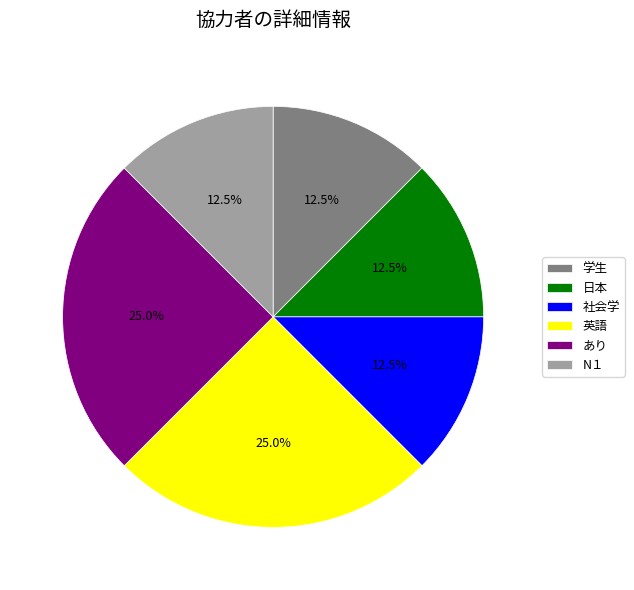

Is there a majority slice in this chart?

No